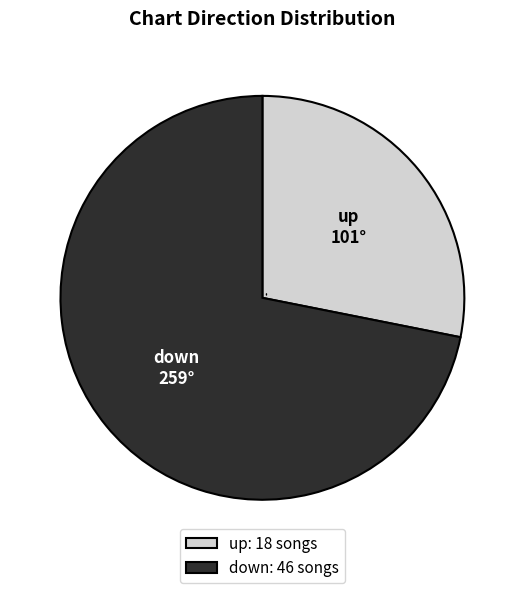

What is the ratio of the value at up: 18 songs to the value at down: 46 songs?

0.4